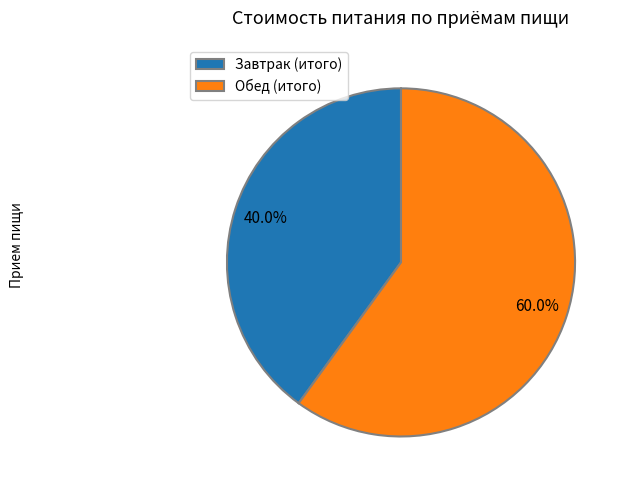

Which category has the smallest portion of the pie?

Завтрак (итого)